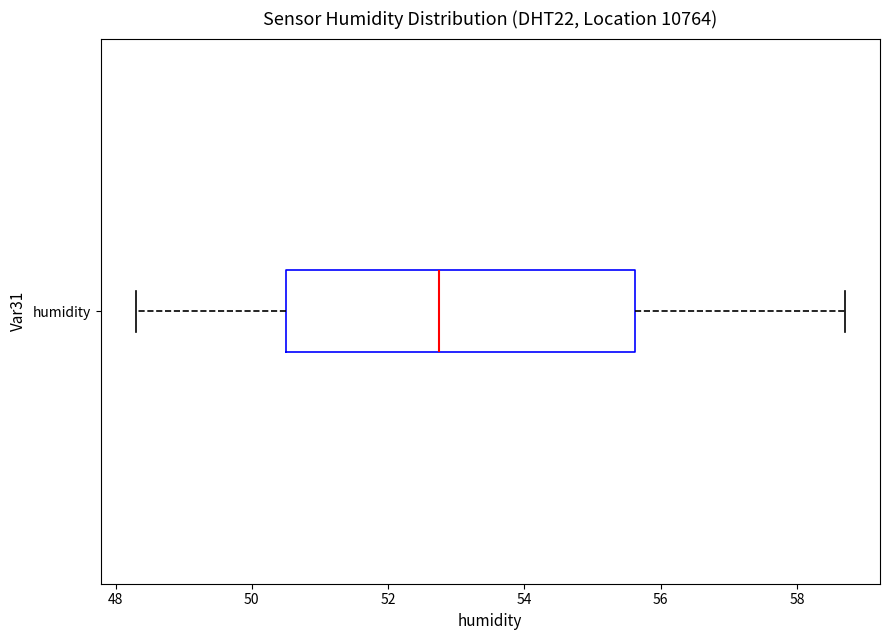

Where does the left whisker of the box for humidity end on the x-axis? The values are not printed on the chart, so give them approximately, as read against the axis.

48.4